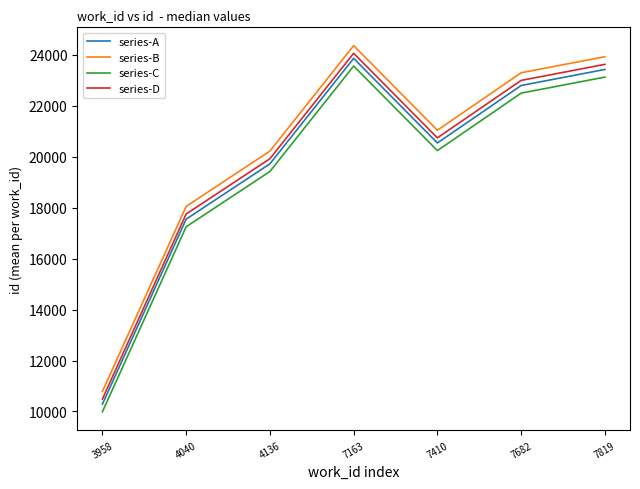

True or false: series-B and series-A intersect in this chart.

False